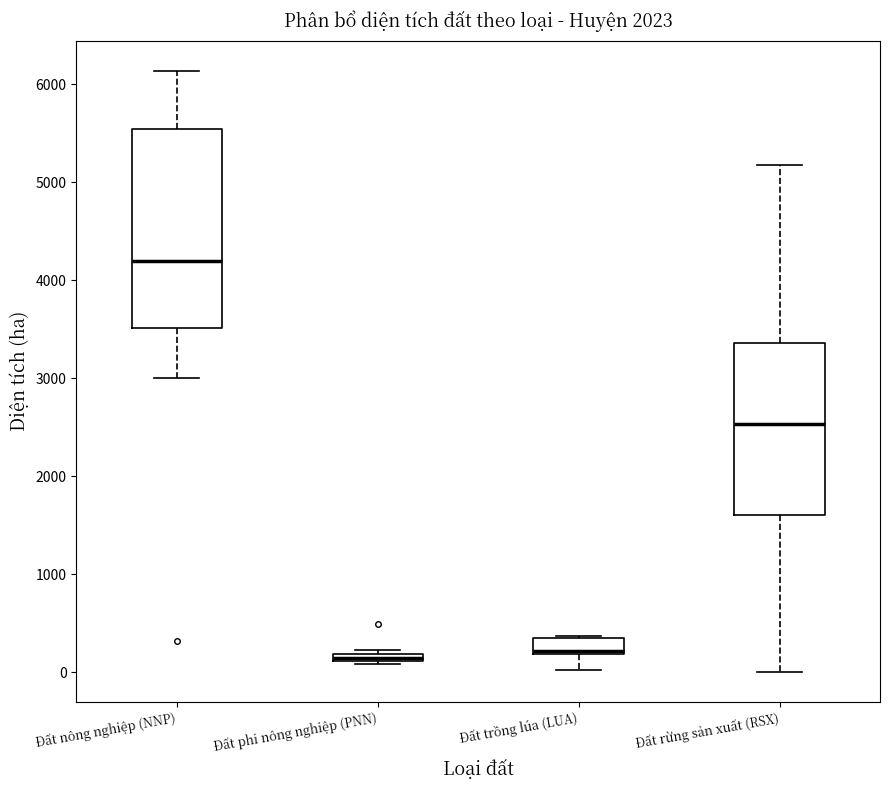

Comparing the boxes themselves (not the whiskers), which one is the tallest?

Đất nông nghiệp (NNP)